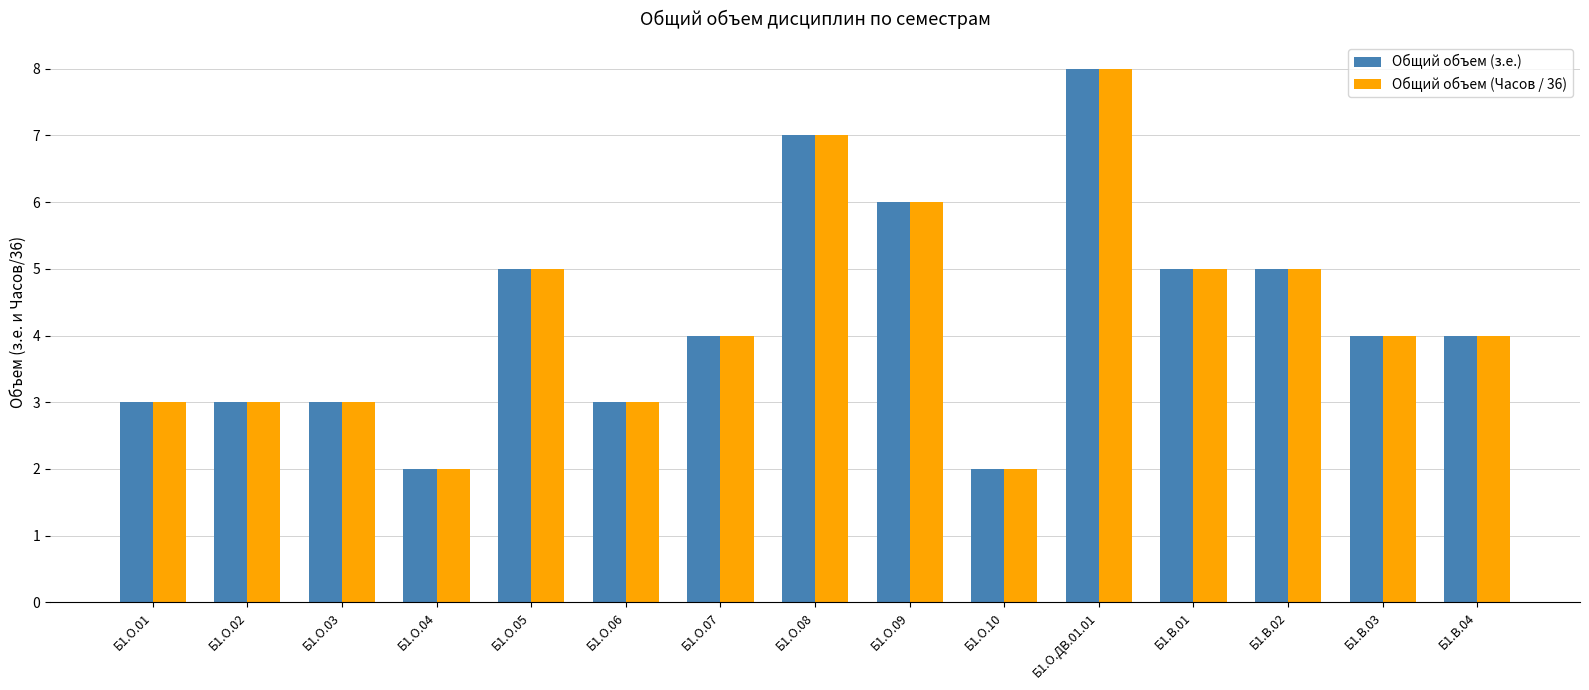

Which category has the highest value in the Общий объем (з.е.) series?

Б1.О.ДВ.01.01